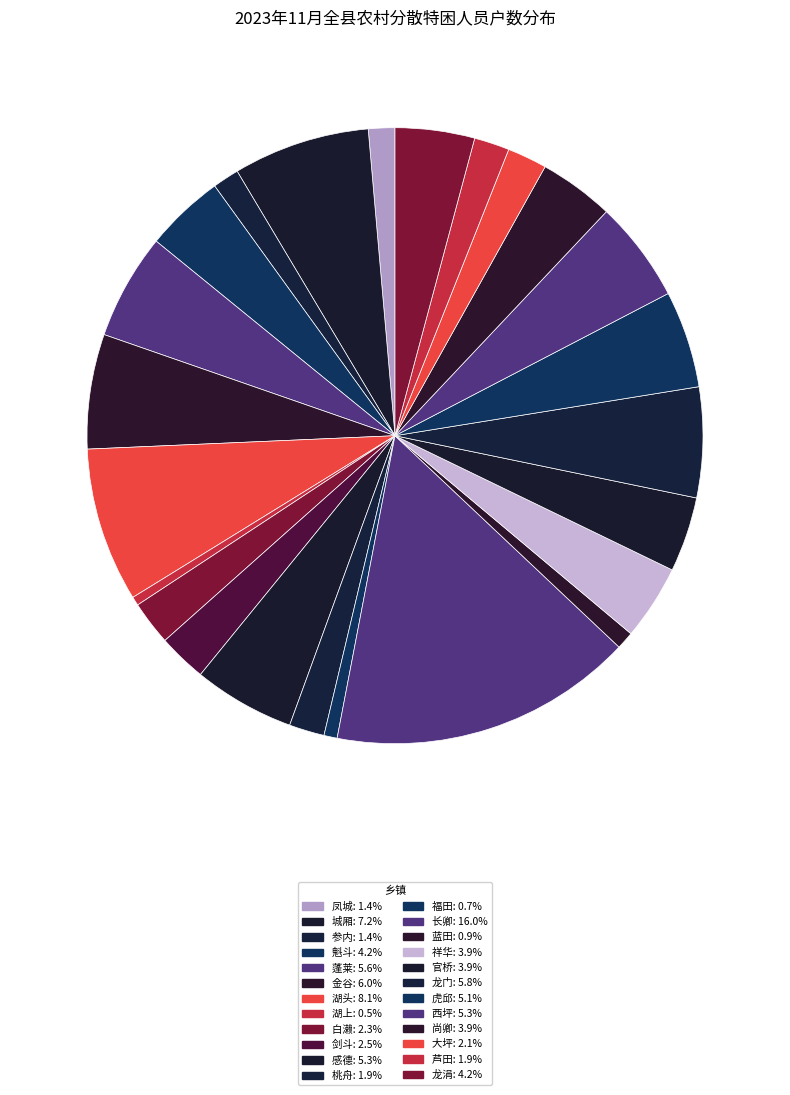

Does any single category account for the majority?

No